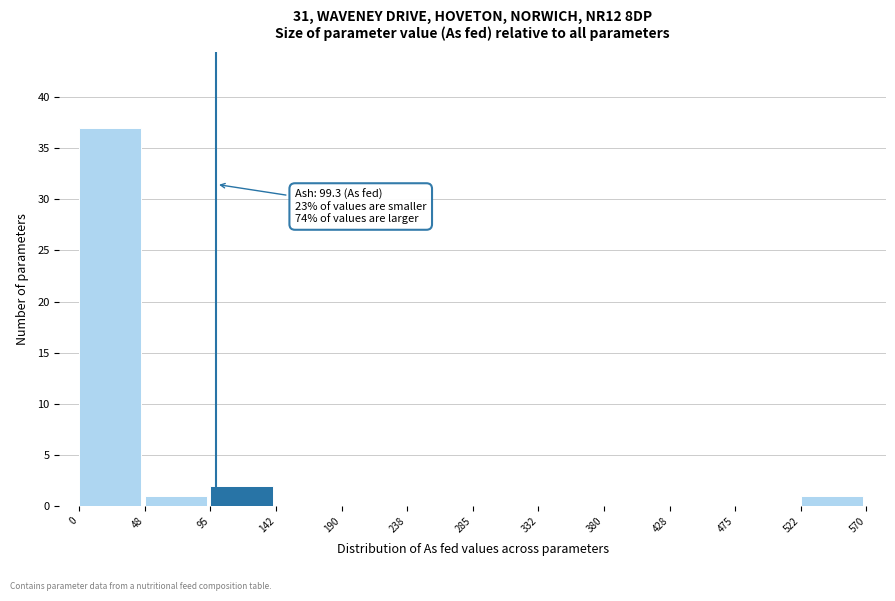

Over which range of the x-axis is the bar tallest?

0 to 48